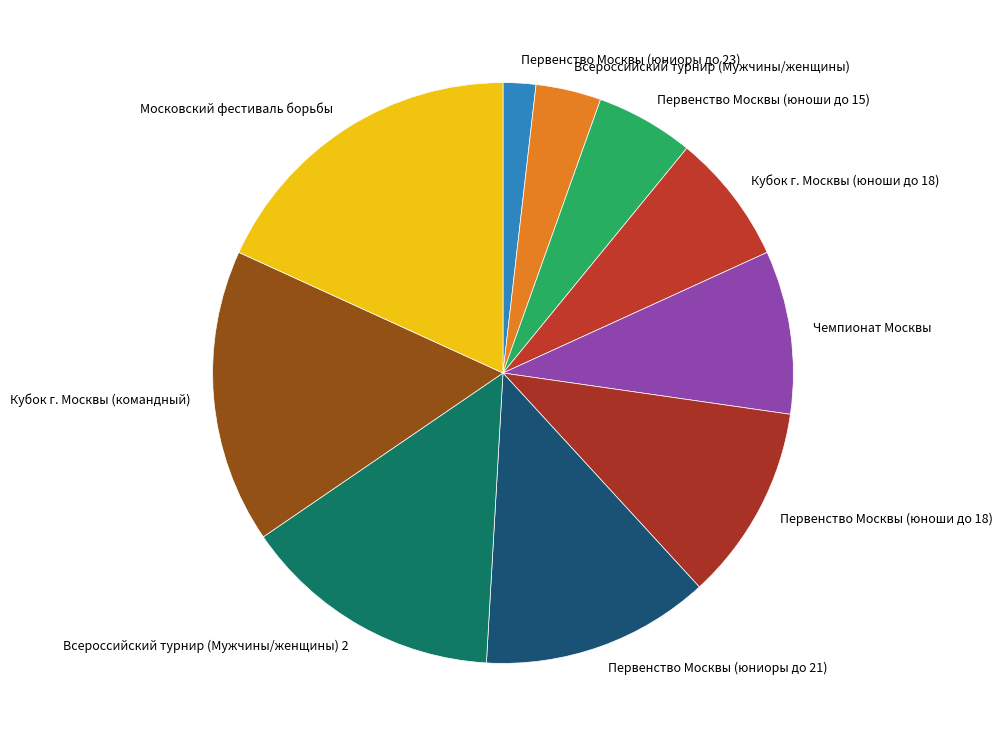

Combined, do Московский фестиваль борьбы and Всероссийский турнир (Мужчины/женщины) account for over 50%?

No